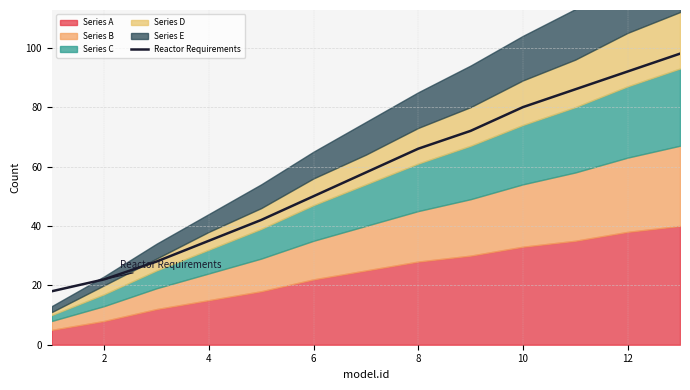

What is the lowest value of the Reactor Requirements series?

18